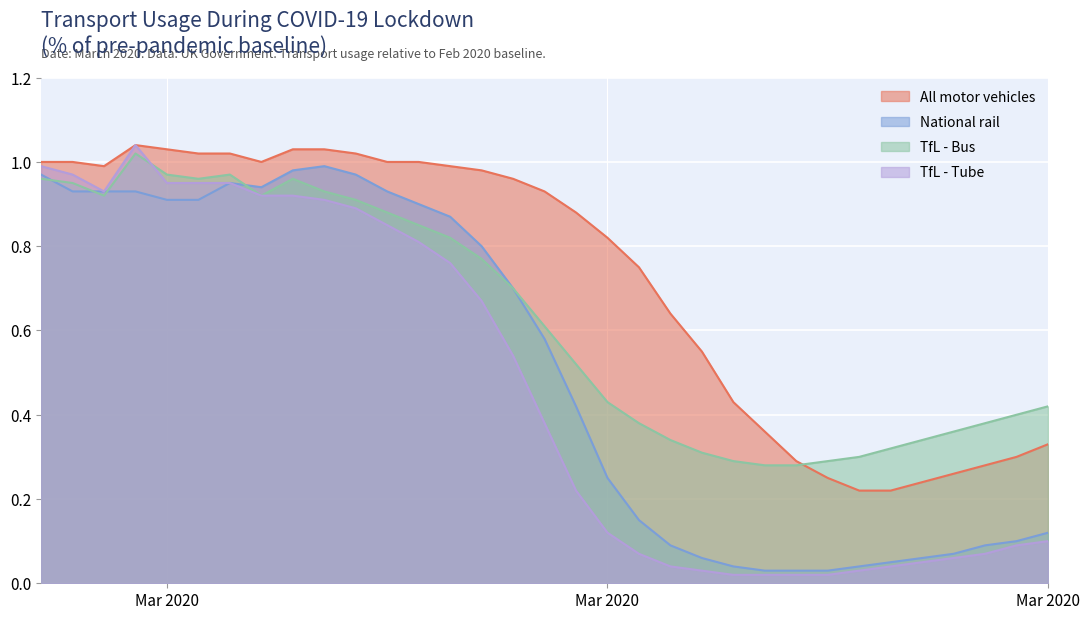

At which label is National rail closest to 0?

2020-03-21